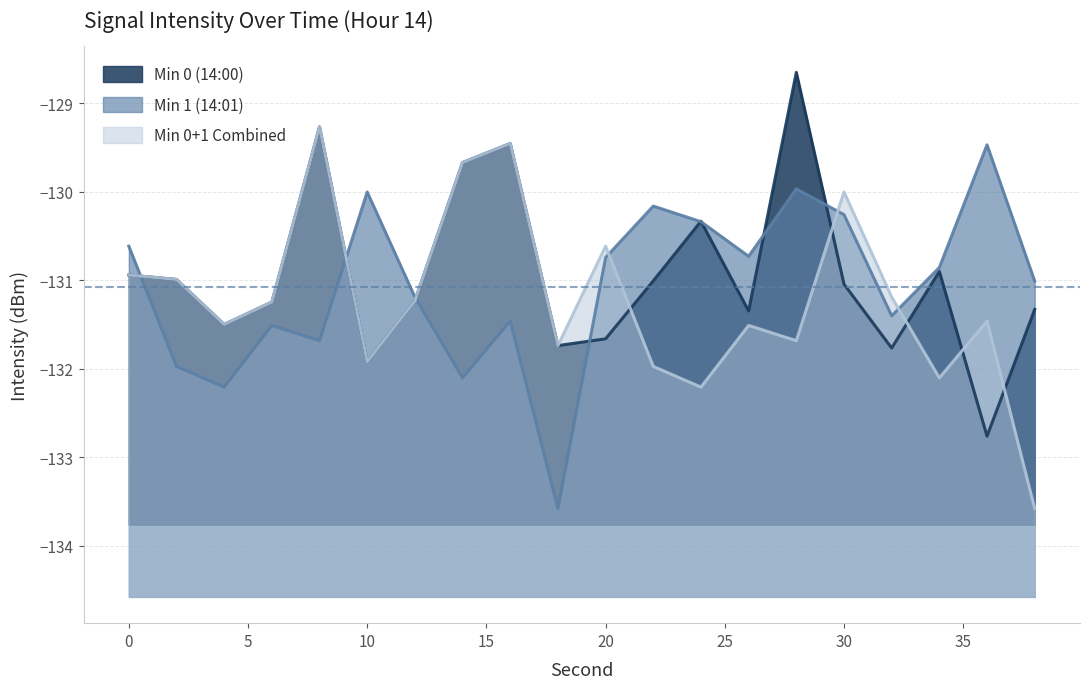

True or false: Min 0+1 Combined has more than 0 points higher than both neighbors.

True